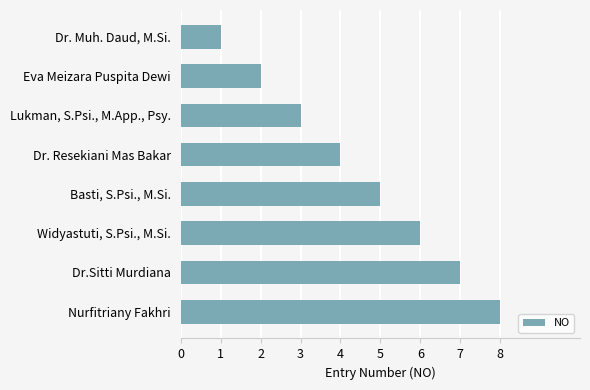

Which label corresponds to the smallest value in the chart?

Dr. Muh. Daud, M.Si.